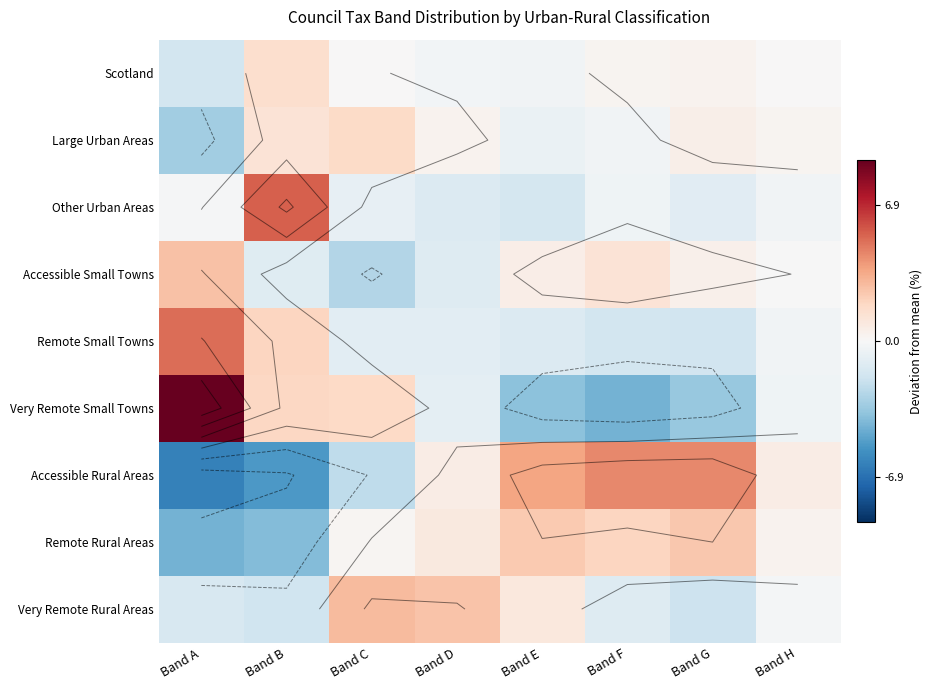

What is the difference between the second highest and second lowest values in the Accessible Small Towns series?

2.4